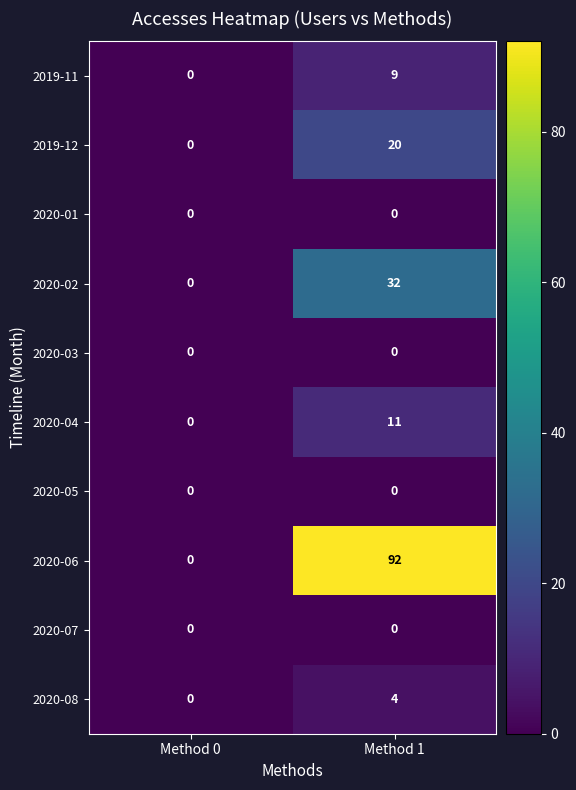

What is the greatest value displayed?

92